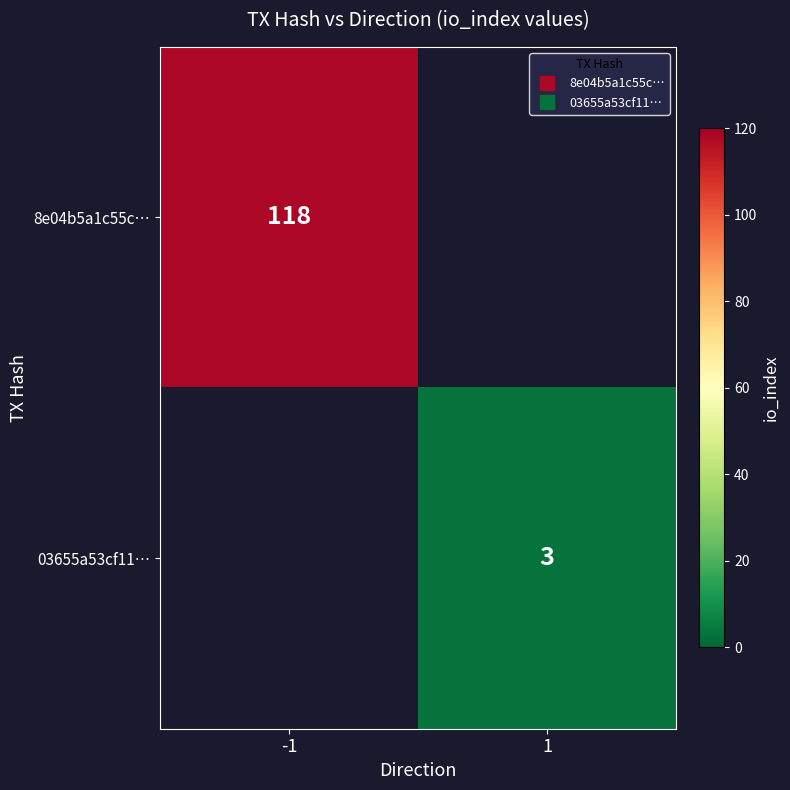

What is the minimum value for 8e04b5a1c55c…?

118.0